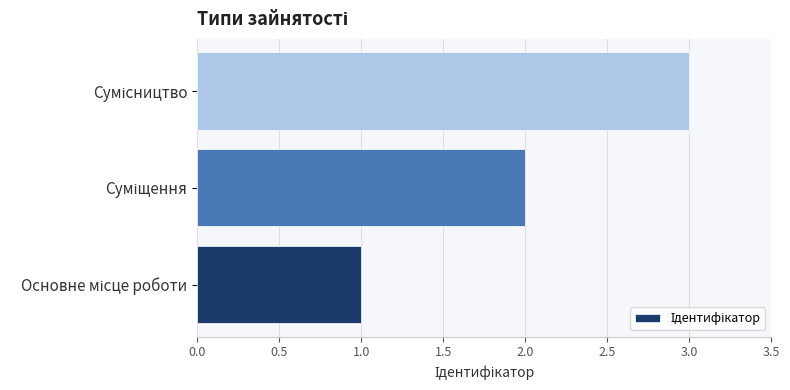

What is the sum of all values?

6